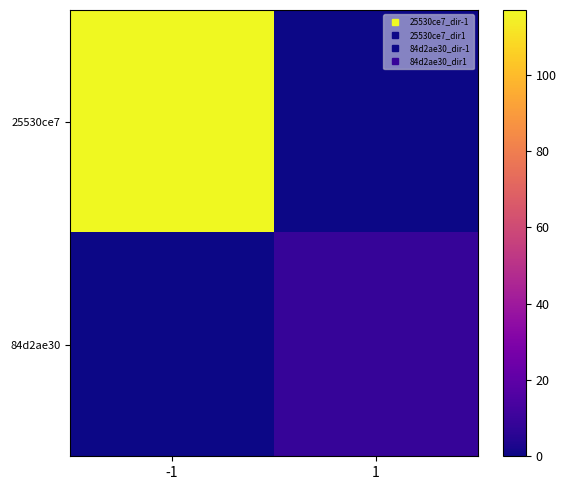

What is the total value across all series at -1?

117